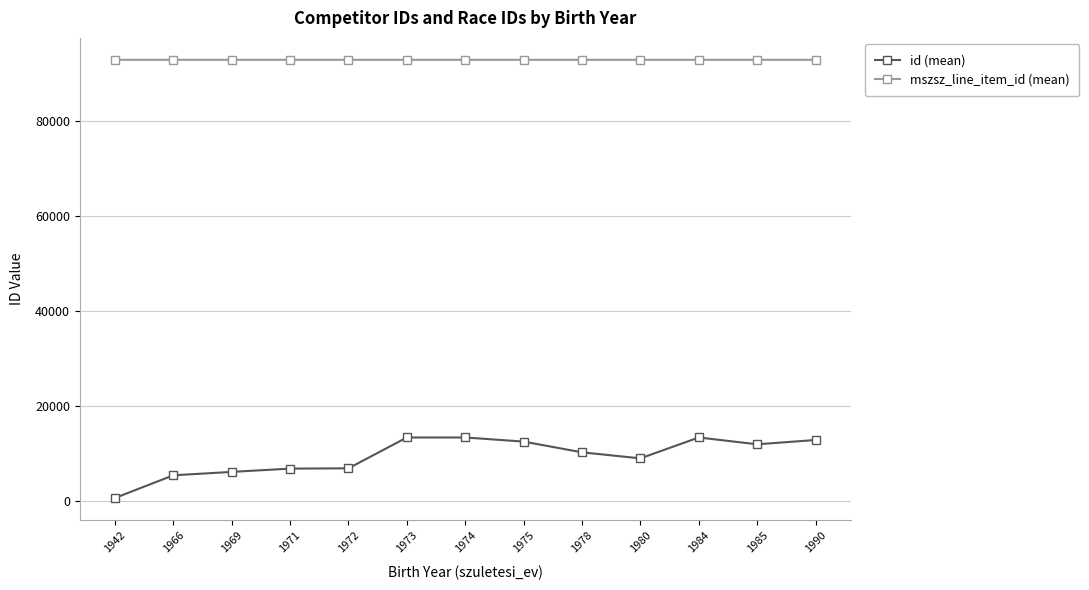

The mszsz_line_item_id (mean) series shows 92972.0 at 1966. True or false?

True